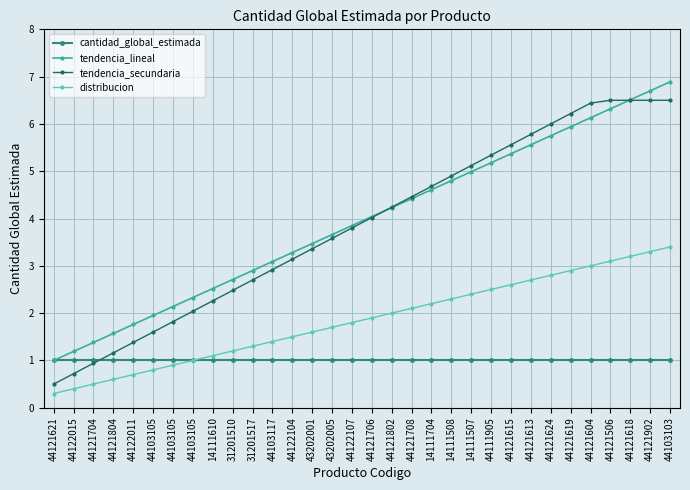

Reading right to left, extract all data points from this chart.

cantidad_global_estimada: 44103103=1.0	44121902=1.0	44121618=1.0	44121506=1.0	44121604=1.0	44121619=1.0	44121624=1.0	44121613=1.0	44121615=1.0	44111905=1.0	14111507=1.0	14111508=1.0	14111704=1.0	44121708=1.0	44121802=1.0	44121706=1.0	44122107=1.0	43202005=1.0	43202001=1.0	44122104=1.0	44103117=1.0	31201517=1.0	31201510=1.0	14111610=1.0	44103105=1.0	44103105=1.0	44103105=1.0	44122011=1.0	44121804=1.0	44121704=1.0	44122015=1.0	44121621=1.0
tendencia_lineal: 44103103=6.9	44121902=6.7	44121618=6.5	44121506=6.3	44121604=6.1	44121619=5.9	44121624=5.8	44121613=5.6	44121615=5.4	44111905=5.2	14111507=5.0	14111508=4.8	14111704=4.6	44121708=4.4	44121802=4.2	44121706=4.0	44122107=3.9	43202005=3.7	43202001=3.5	44122104=3.3	44103117=3.1	31201517=2.9	31201510=2.7	14111610=2.5	44103105=2.3	44103105=2.1	44103105=1.9	44122011=1.8	44121804=1.6	44121704=1.4	44122015=1.2	44121621=1.0
tendencia_secundaria: 44103103=6.5	44121902=6.5	44121618=6.5	44121506=6.5	44121604=6.4	44121619=6.2	44121624=6.0	44121613=5.8	44121615=5.6	44111905=5.3	14111507=5.1	14111508=4.9	14111704=4.7	44121708=4.5	44121802=4.2	44121706=4.0	44122107=3.8	43202005=3.6	43202001=3.4	44122104=3.1	44103117=2.9	31201517=2.7	31201510=2.5	14111610=2.3	44103105=2.0	44103105=1.8	44103105=1.6	44122011=1.4	44121804=1.2	44121704=0.9	44122015=0.7	44121621=0.5
distribucion: 44103103=3.4	44121902=3.3	44121618=3.2	44121506=3.1	44121604=3.0	44121619=2.9	44121624=2.8	44121613=2.7	44121615=2.6	44111905=2.5	14111507=2.4	14111508=2.3	14111704=2.2	44121708=2.1	44121802=2.0	44121706=1.9	44122107=1.8	43202005=1.7	43202001=1.6	44122104=1.5	44103117=1.4	31201517=1.3	31201510=1.2	14111610=1.1	44103105=1.0	44103105=0.9	44103105=0.8	44122011=0.7	44121804=0.6	44121704=0.5	44122015=0.4	44121621=0.3